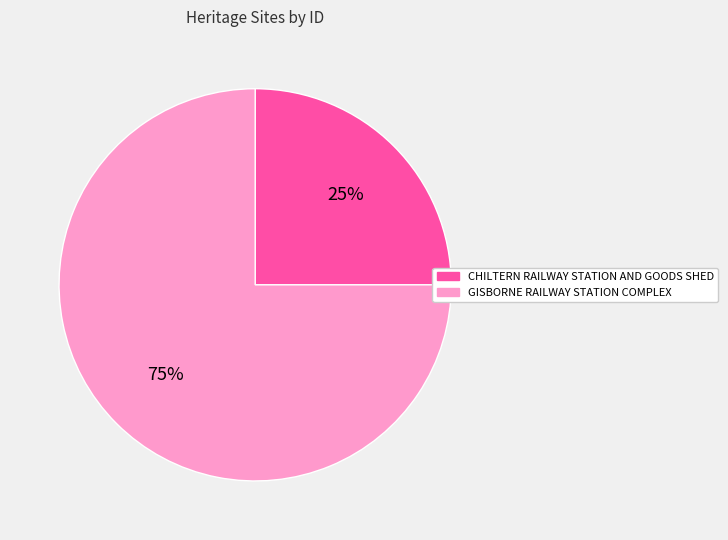

How many slices are in this pie chart?

2